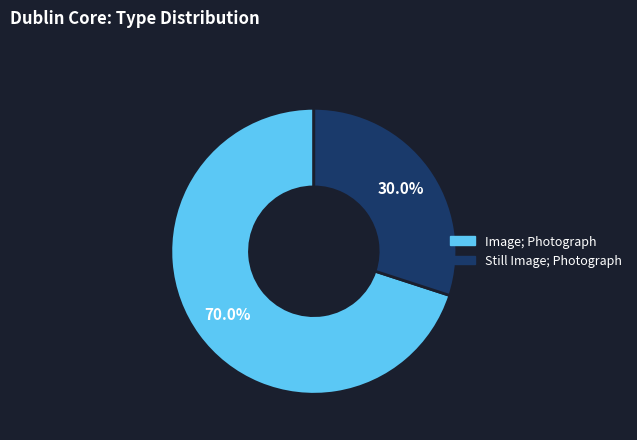

How many segments does this pie chart have?

2